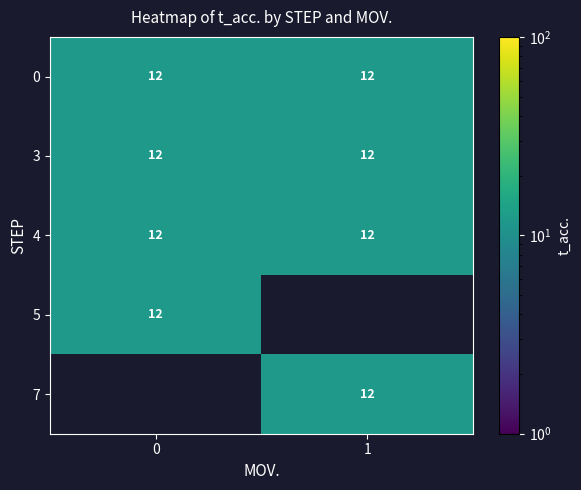

What is the minimum value for 3?

12